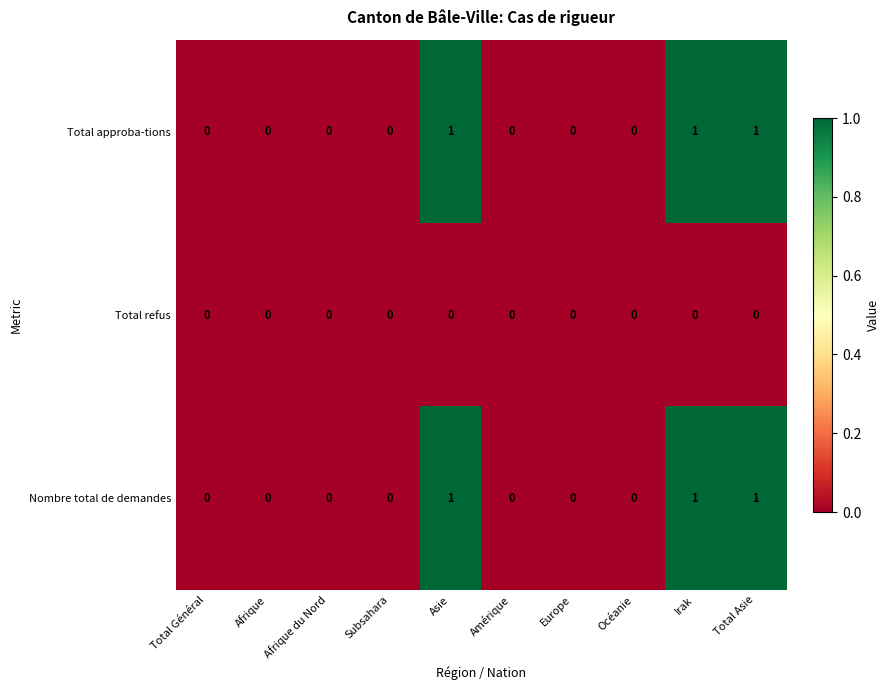

What is the sum of all Nombre total de demandes values?

3